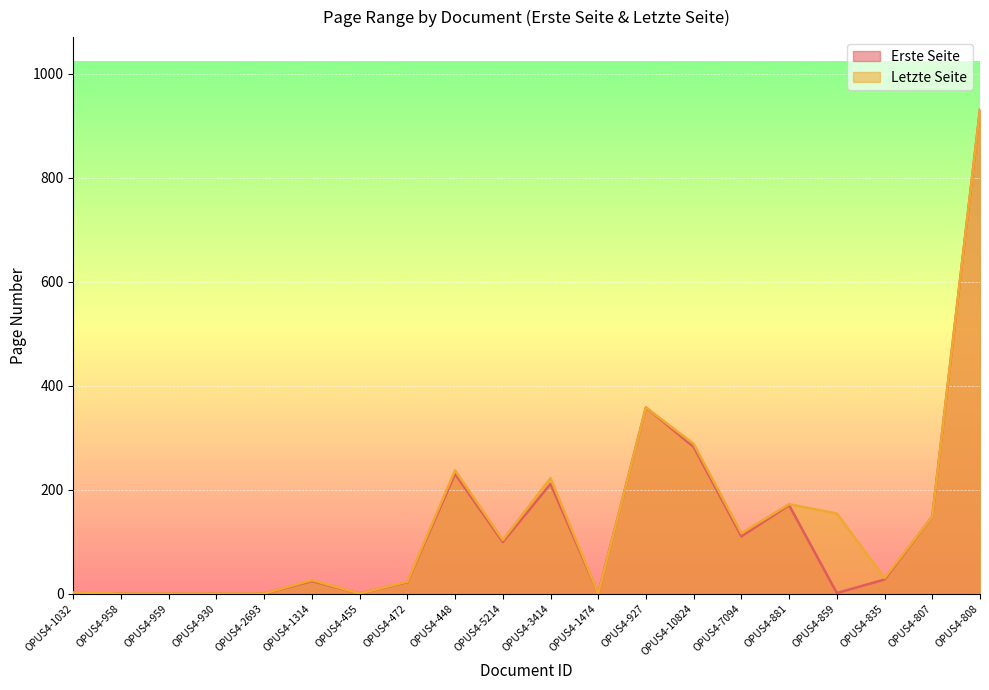

What is the greatest value displayed?

931